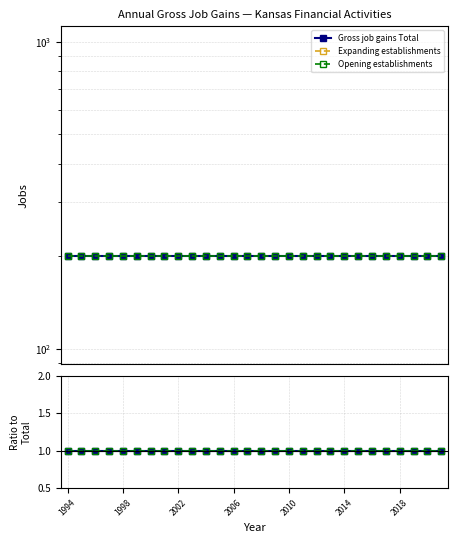

Which label corresponds to the smallest value in the chart?

1994